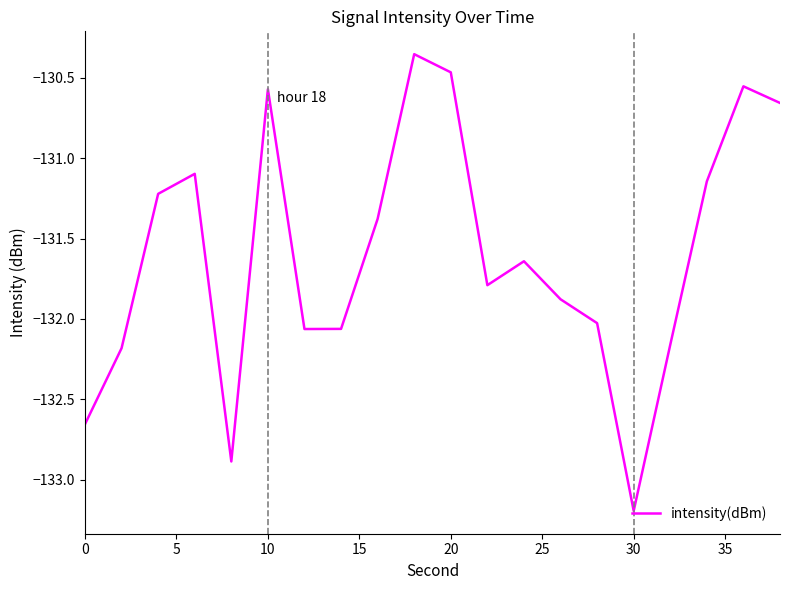

How many lines are shown in the chart?

1